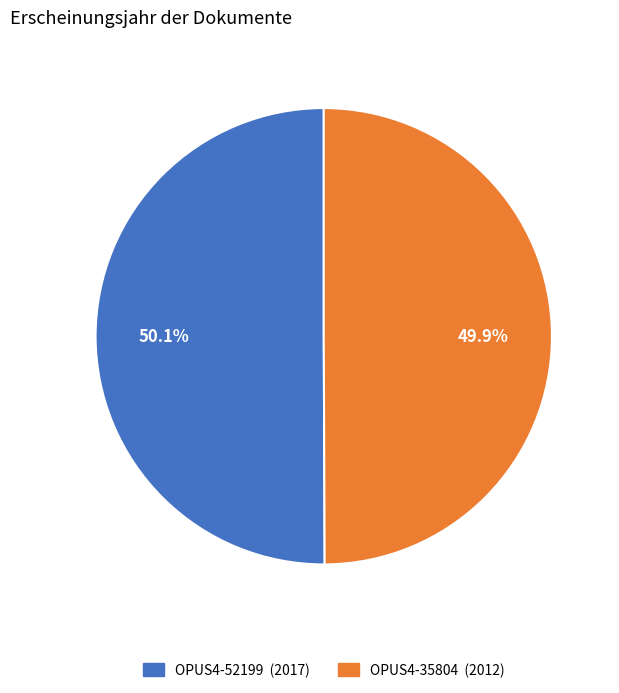

What is the ratio of the value at OPUS4-52199 to the value at OPUS4-35804?

1.0